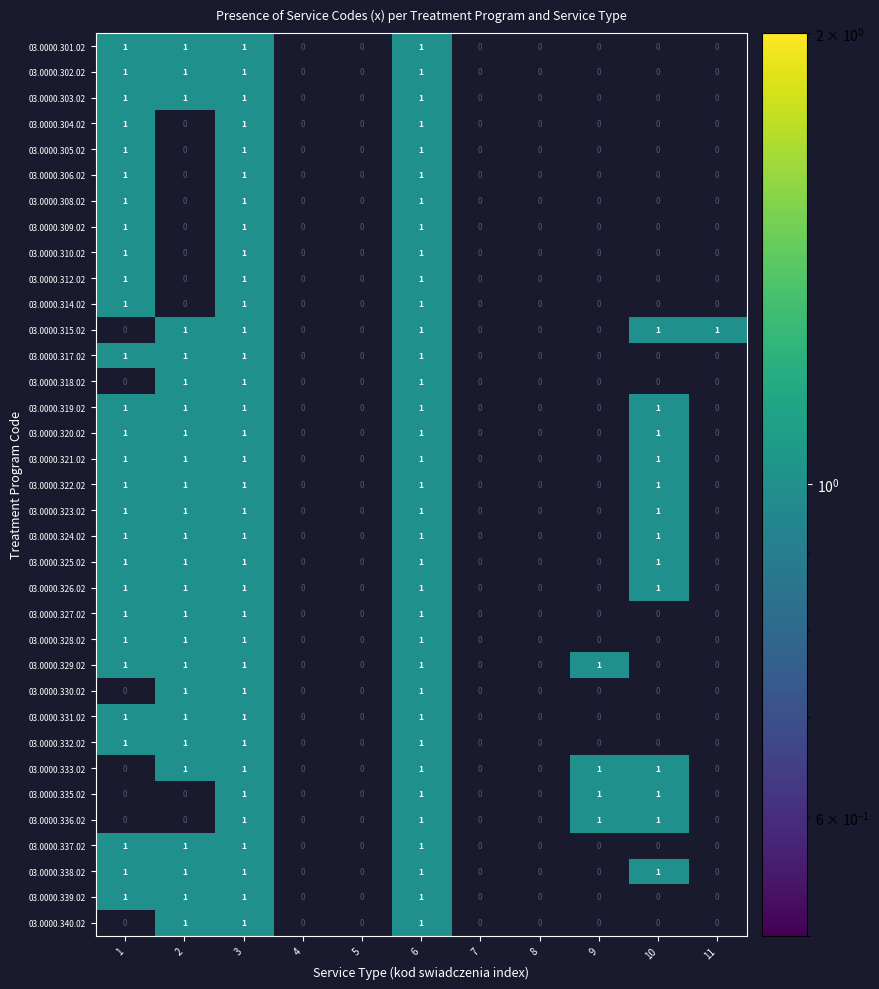

Reading left to right, what are all the values shown in this chart?

03.0000.301.02: 1	1	1	0	0	1	0	0	0	0	0
03.0000.302.02: 1	1	1	0	0	1	0	0	0	0	0
03.0000.303.02: 1	1	1	0	0	1	0	0	0	0	0
03.0000.304.02: 1	0	1	0	0	1	0	0	0	0	0
03.0000.305.02: 1	0	1	0	0	1	0	0	0	0	0
03.0000.306.02: 1	0	1	0	0	1	0	0	0	0	0
03.0000.308.02: 1	0	1	0	0	1	0	0	0	0	0
03.0000.309.02: 1	0	1	0	0	1	0	0	0	0	0
03.0000.310.02: 1	0	1	0	0	1	0	0	0	0	0
03.0000.312.02: 1	0	1	0	0	1	0	0	0	0	0
03.0000.314.02: 1	0	1	0	0	1	0	0	0	0	0
03.0000.315.02: 0	1	1	0	0	1	0	0	0	1	1
03.0000.317.02: 1	1	1	0	0	1	0	0	0	0	0
03.0000.318.02: 0	1	1	0	0	1	0	0	0	0	0
03.0000.319.02: 1	1	1	0	0	1	0	0	0	1	0
03.0000.320.02: 1	1	1	0	0	1	0	0	0	1	0
03.0000.321.02: 1	1	1	0	0	1	0	0	0	1	0
03.0000.322.02: 1	1	1	0	0	1	0	0	0	1	0
03.0000.323.02: 1	1	1	0	0	1	0	0	0	1	0
03.0000.324.02: 1	1	1	0	0	1	0	0	0	1	0
03.0000.325.02: 1	1	1	0	0	1	0	0	0	1	0
03.0000.326.02: 1	1	1	0	0	1	0	0	0	1	0
03.0000.327.02: 1	1	1	0	0	1	0	0	0	0	0
03.0000.328.02: 1	1	1	0	0	1	0	0	0	0	0
03.0000.329.02: 1	1	1	0	0	1	0	0	1	0	0
03.0000.330.02: 0	1	1	0	0	1	0	0	0	0	0
03.0000.331.02: 1	1	1	0	0	1	0	0	0	0	0
03.0000.332.02: 1	1	1	0	0	1	0	0	0	0	0
03.0000.333.02: 0	1	1	0	0	1	0	0	1	1	0
03.0000.335.02: 0	0	1	0	0	1	0	0	1	1	0
03.0000.336.02: 0	0	1	0	0	1	0	0	1	1	0
03.0000.337.02: 1	1	1	0	0	1	0	0	0	0	0
03.0000.338.02: 1	1	1	0	0	1	0	0	0	1	0
03.0000.339.02: 1	1	1	0	0	1	0	0	0	0	0
03.0000.340.02: 0	1	1	0	0	1	0	0	0	0	0